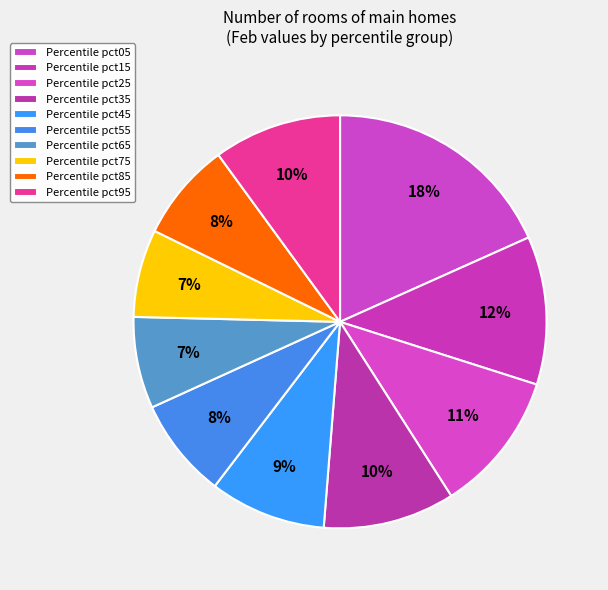

How many slices are in this pie chart?

10